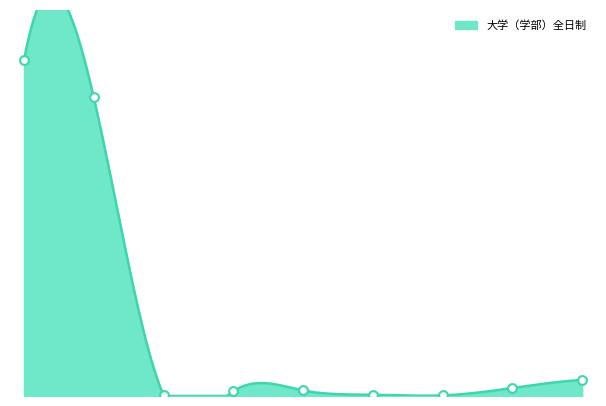

What is the ratio of the value at 3 to the value at 8?

0.3